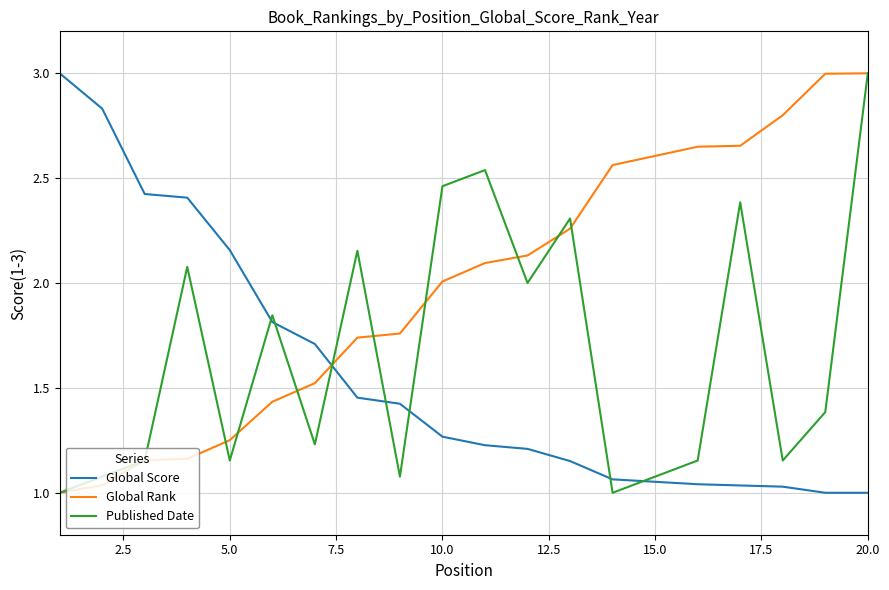

Which series has the largest total across all categories?

Global Rank